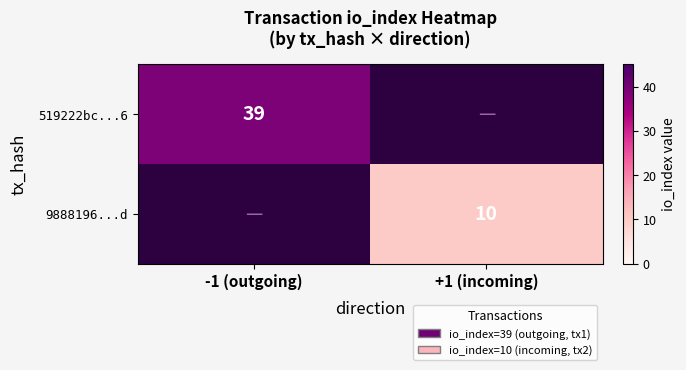

The 519222bc...6 series shows 39 at -1 (outgoing). True or false?

True